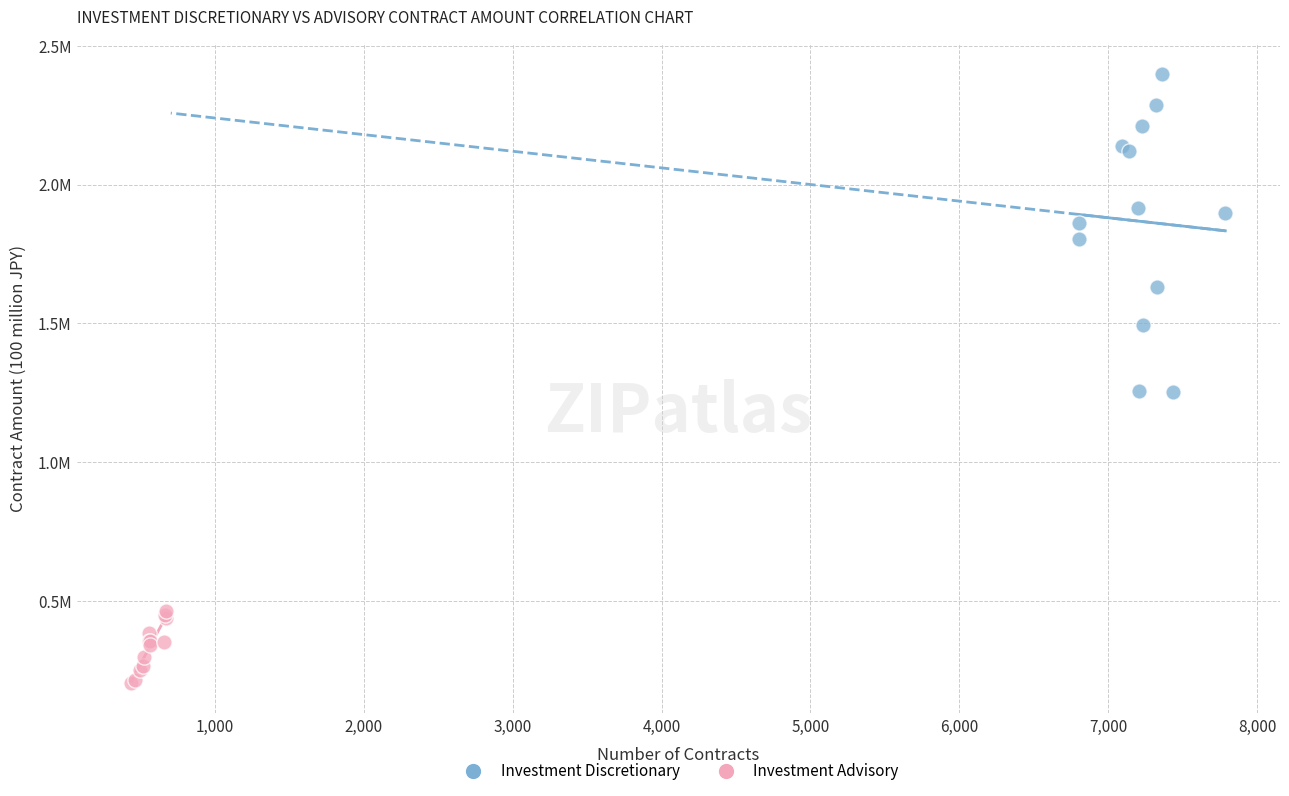

What are all the series names shown in the legend?

Investment Discretionary, Investment Advisory